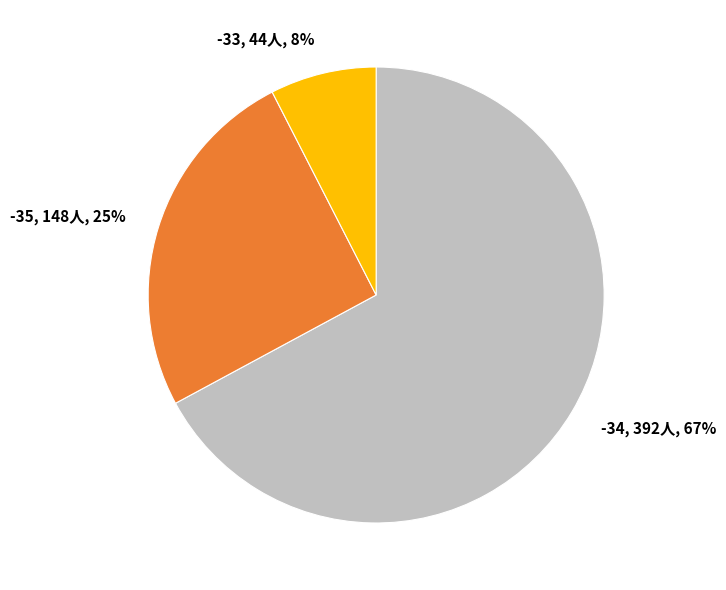

What percentage is the -33, 44人, 8% slice, to the nearest percent?

8%